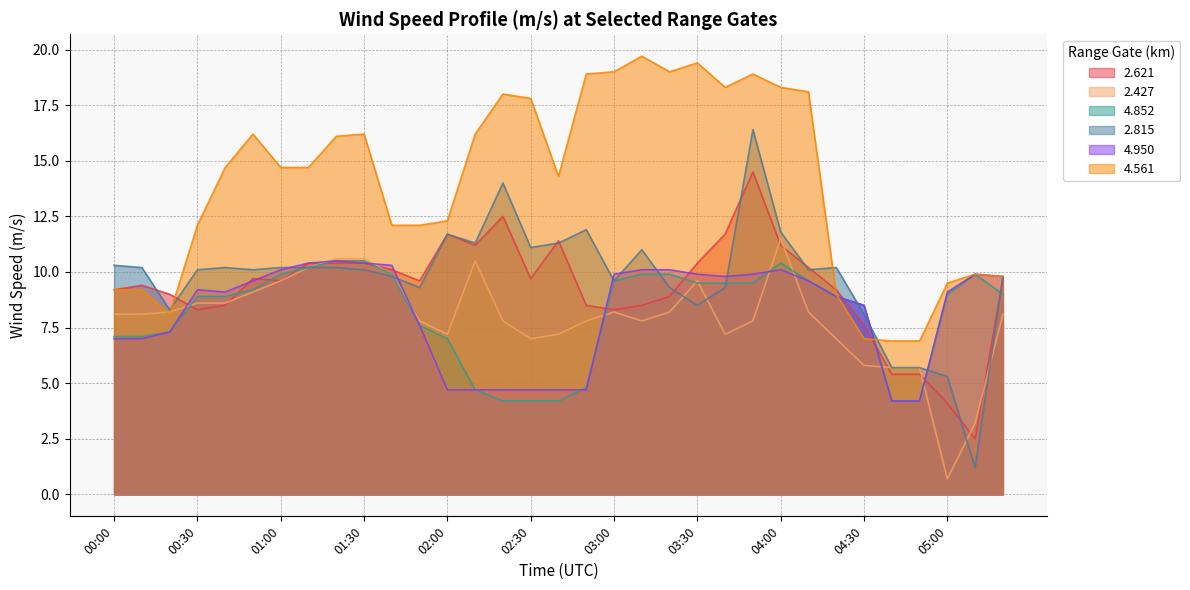

What value does the 2.427 series have at 00:40?

8.6